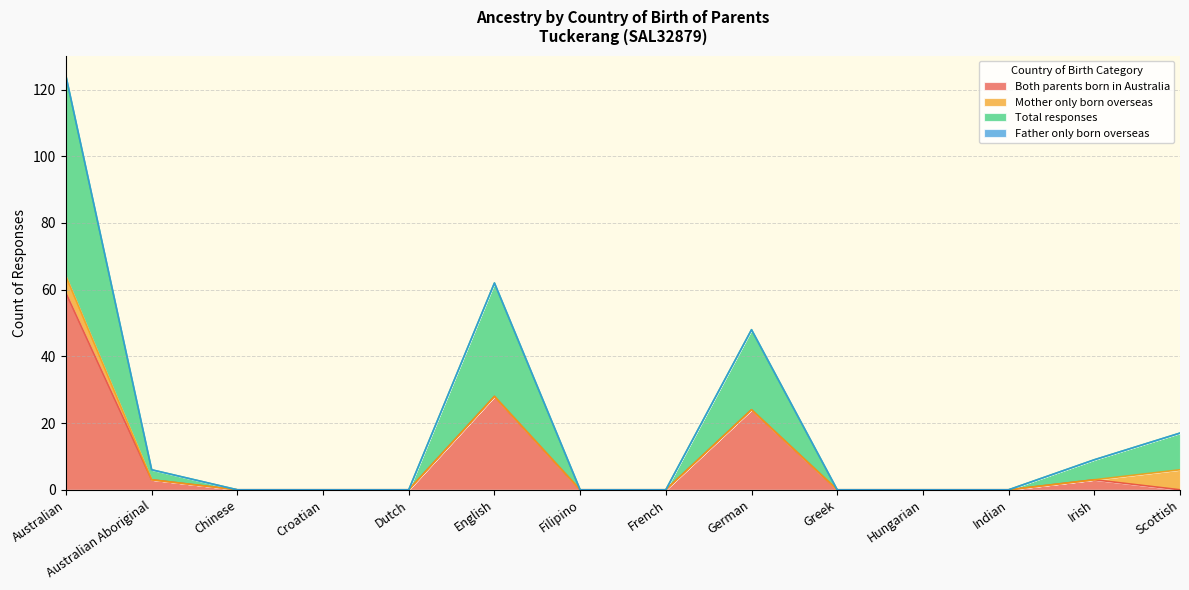

What position from the right is English?

9